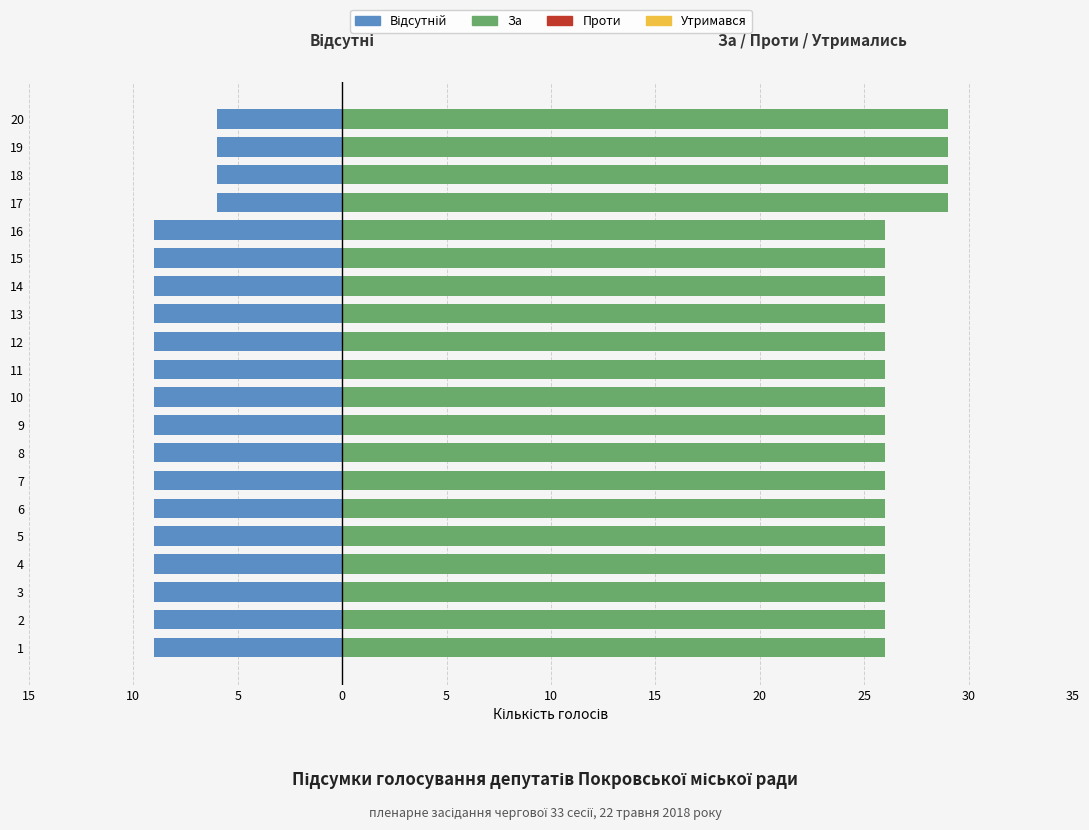

What are all the series names shown in the legend?

Відсутній, За, Проти, Утримався